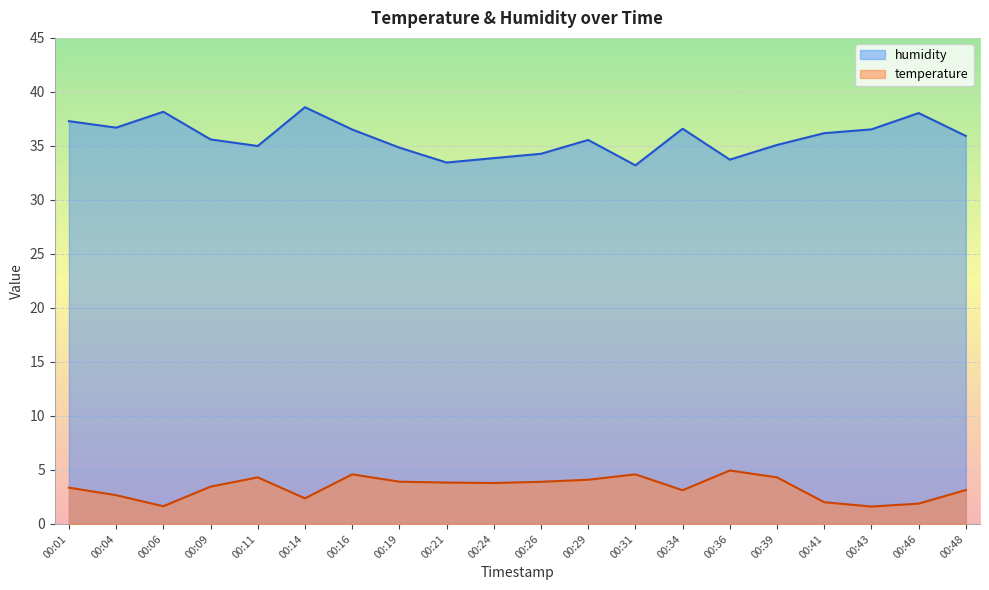

True or false: temperature and humidity cross at least once.

False